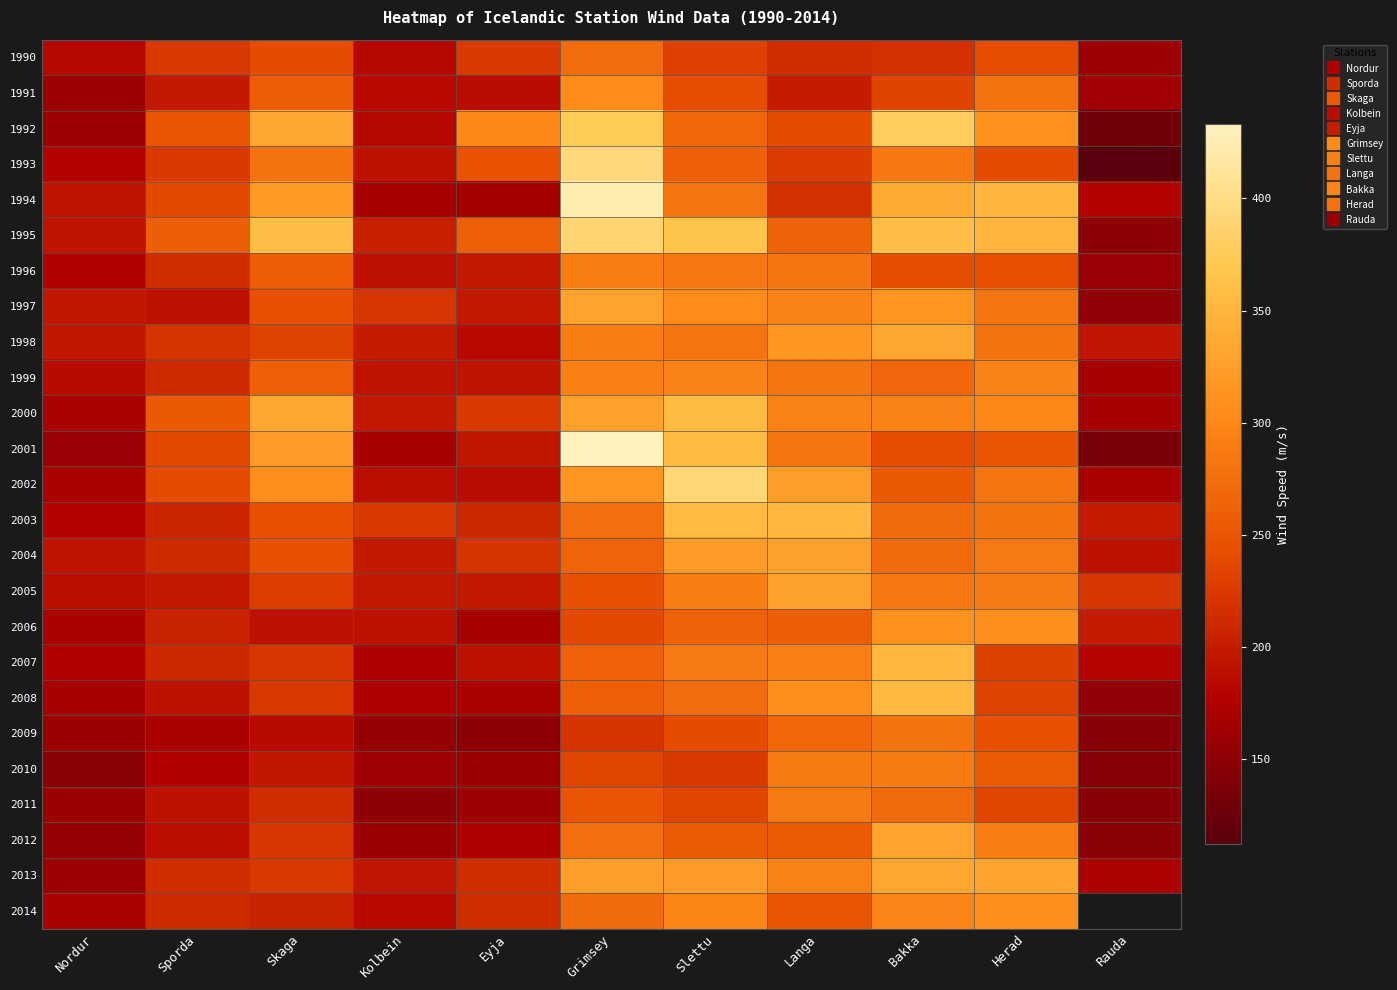

Read the 2009 value at Herad.

245.0